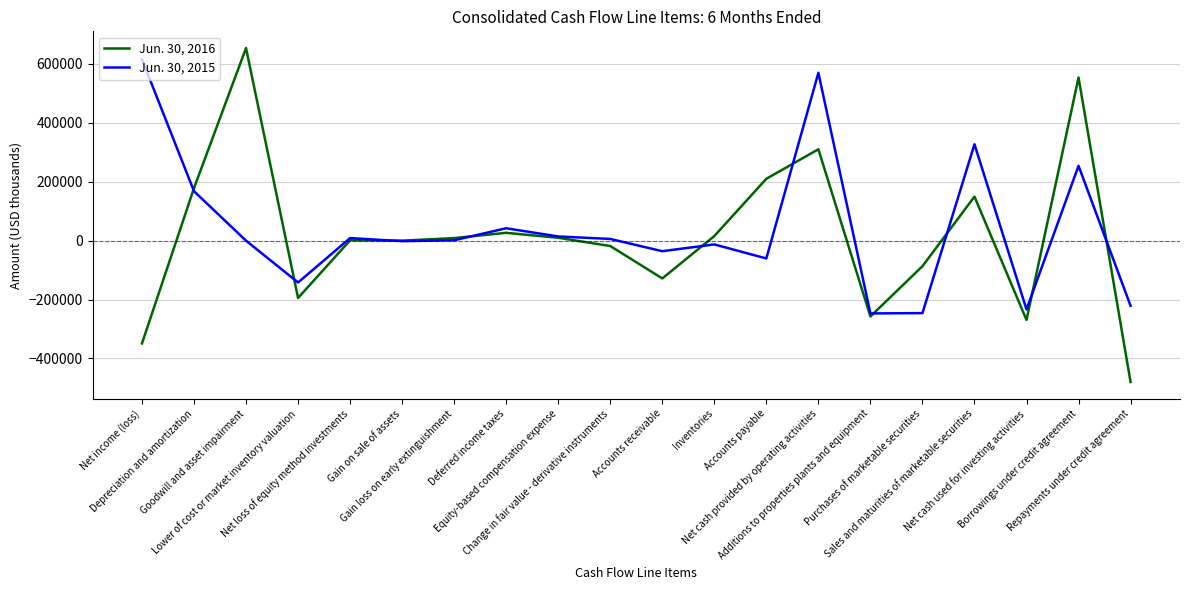

The value of Jun. 30, 2015 at Net cash provided by operating activities is 343177. True or false?

False